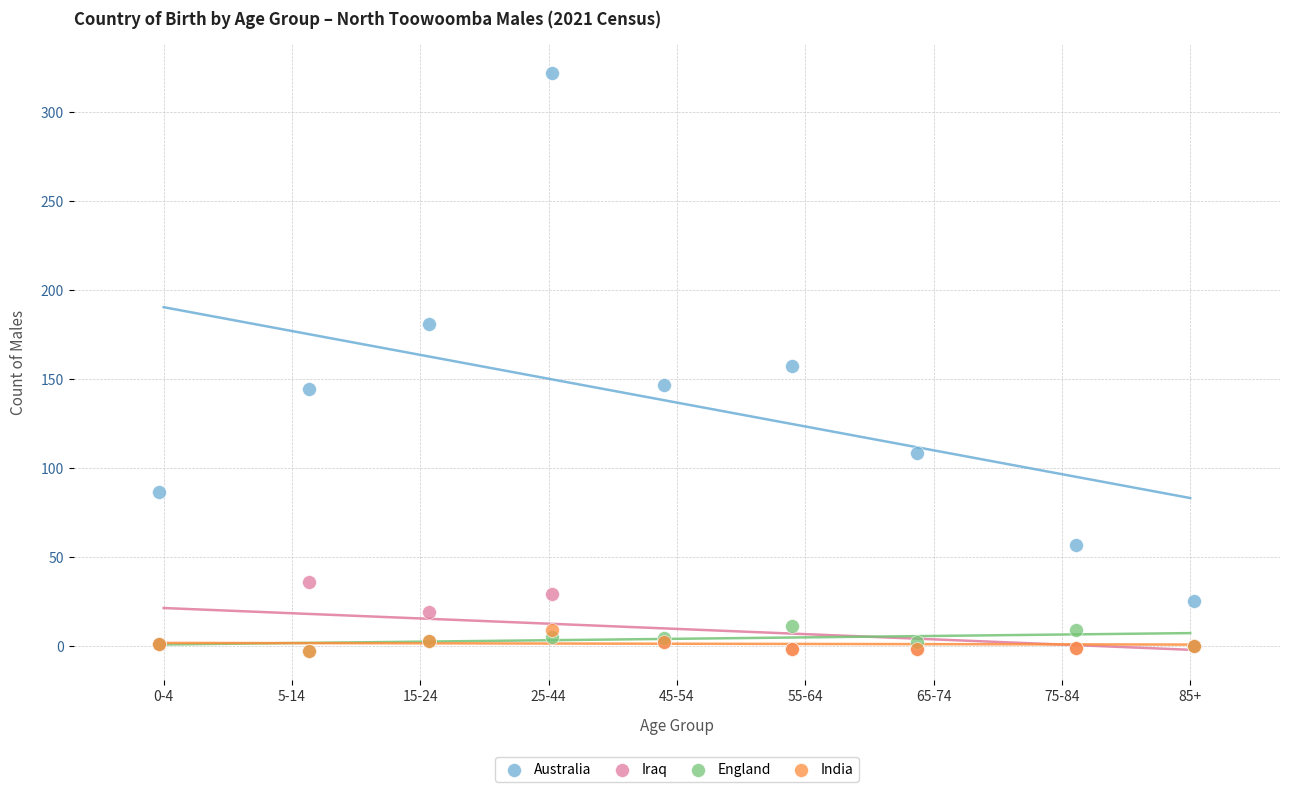

In the Australia series, what Y value is closest to 173?

180.8